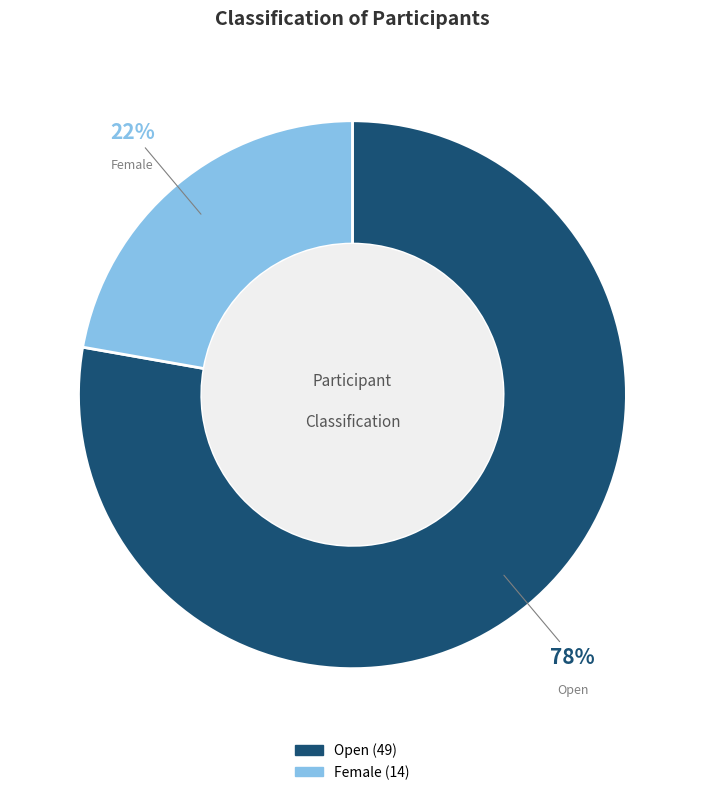

To the nearest percent, what is the average slice percentage?

50%